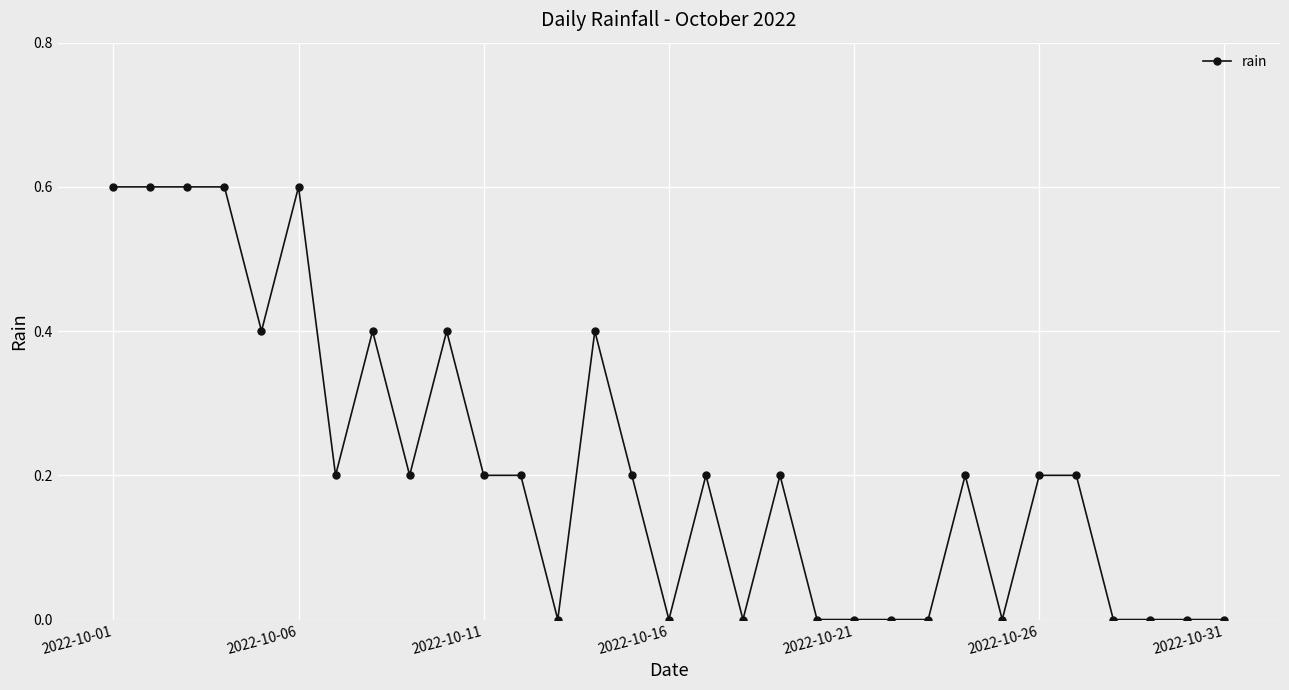

How many distinct data groups are displayed?

1